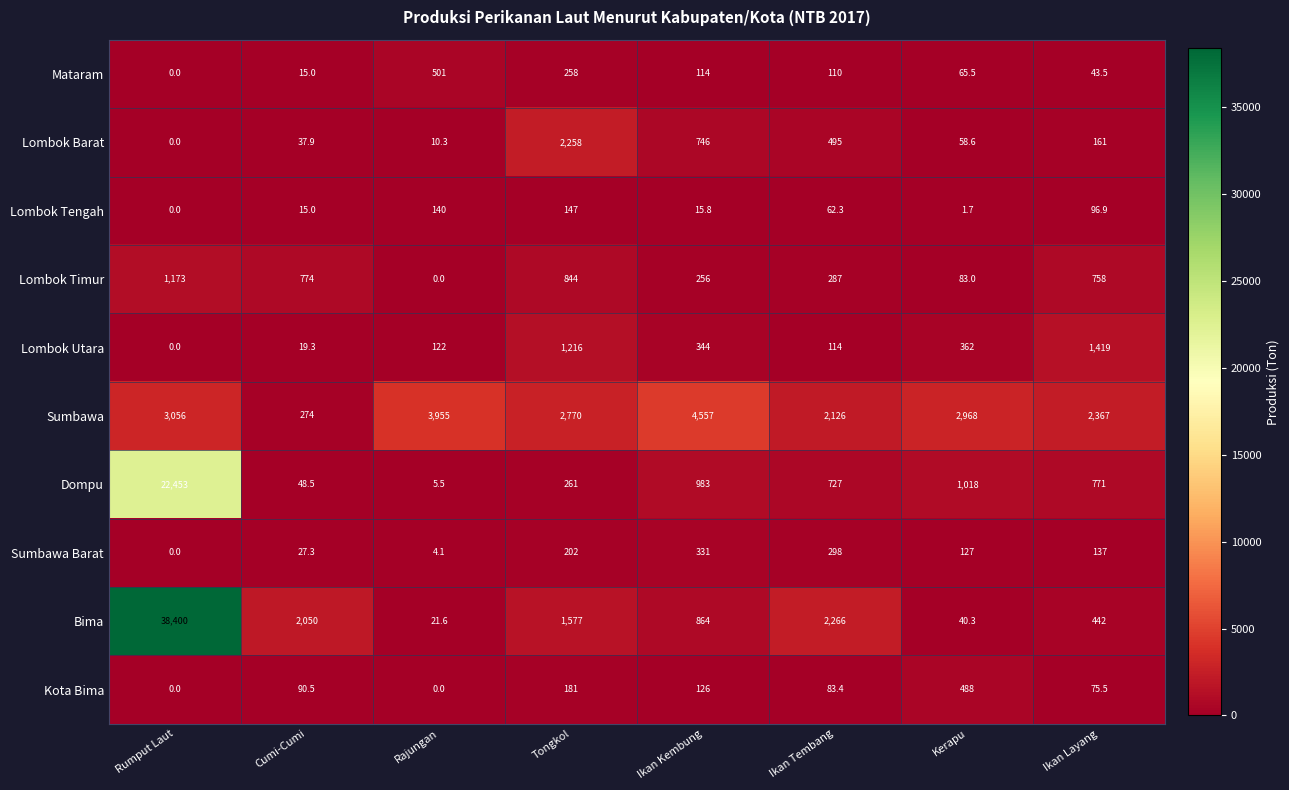

How many data points in Bima are less than 1577?

4